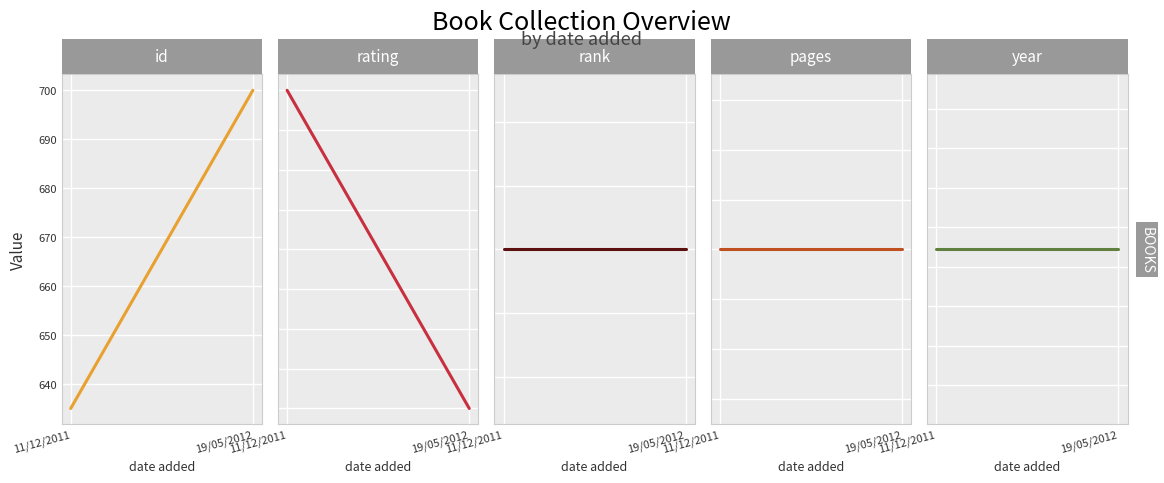

How many lines are shown in the chart?

5